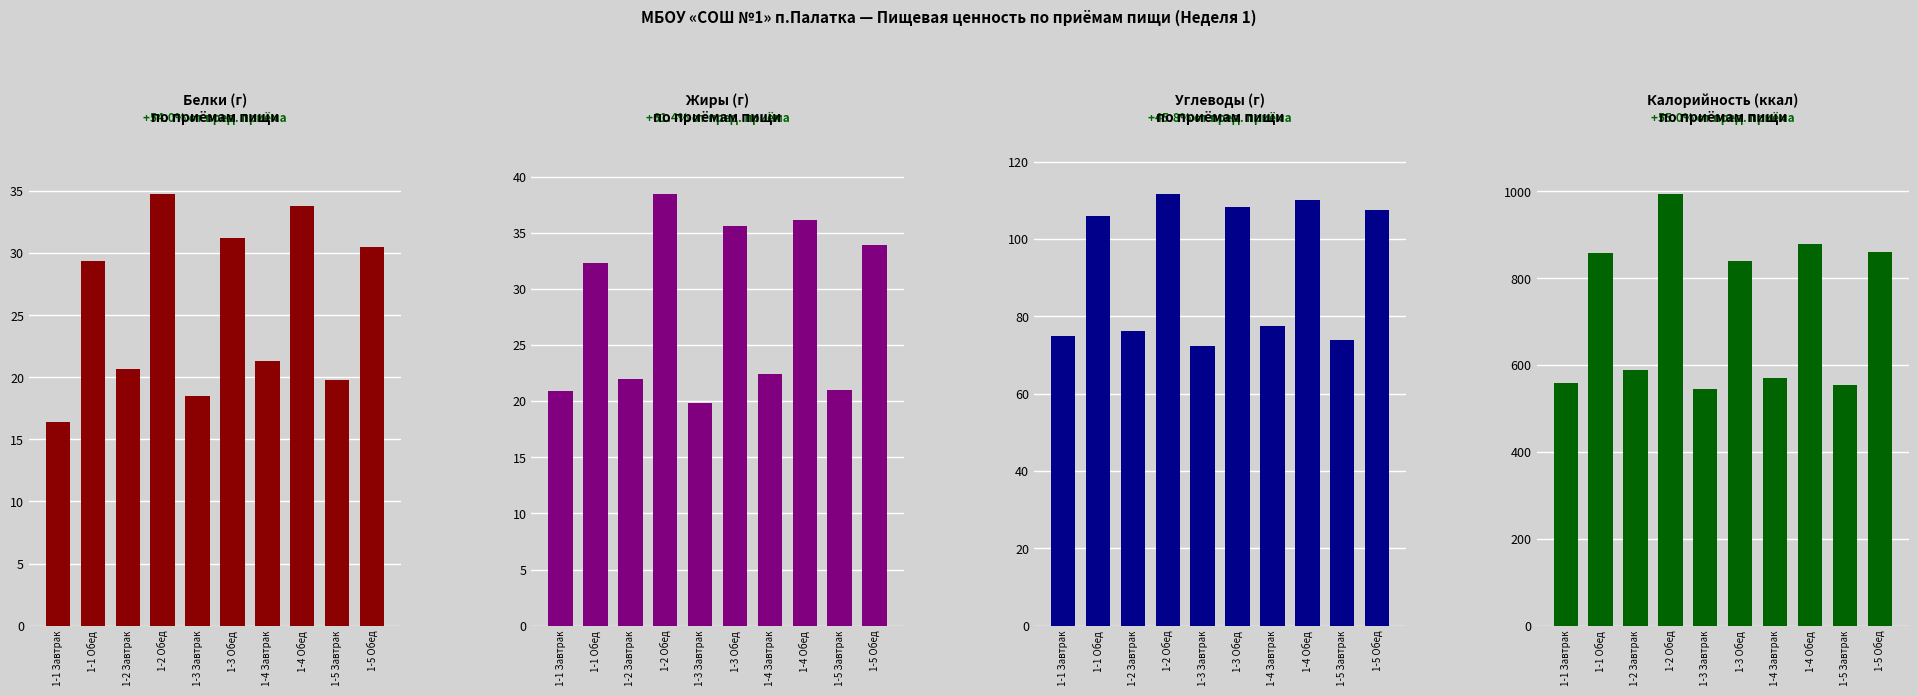

What is the highest value of the Белки series?

34.7